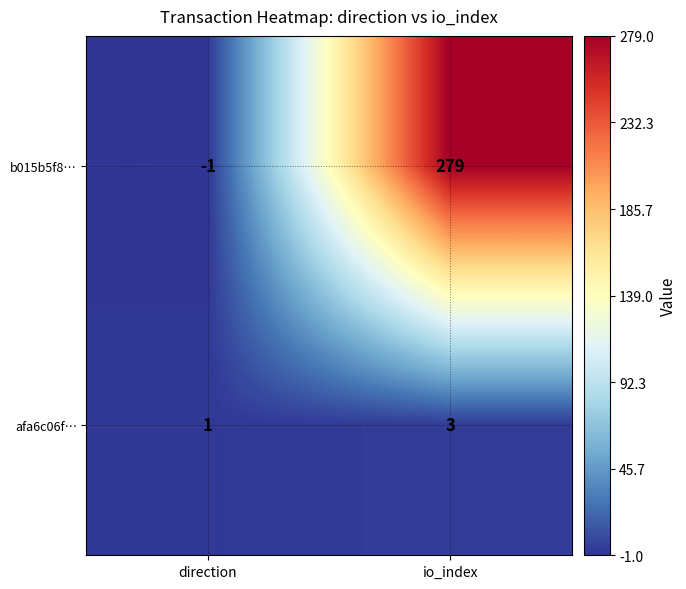

Reading left to right, what are all the values shown in this chart?

b015b5f8…: -1	279
afa6c06f…: 1	3